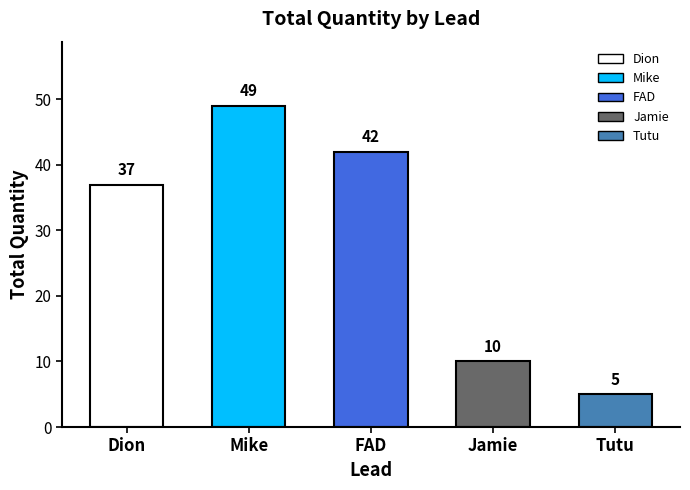

Are the bars horizontal?

No